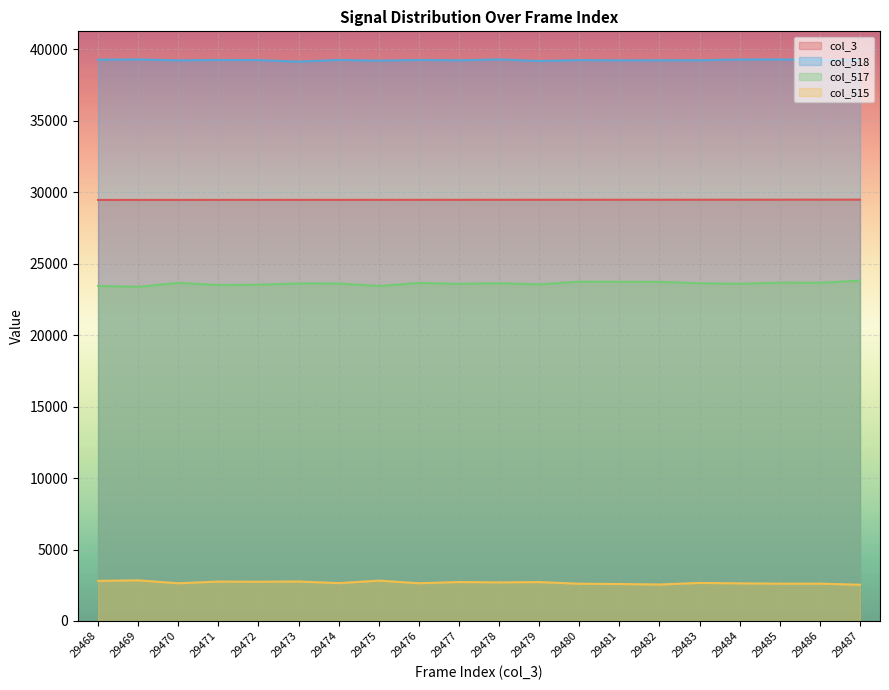

Which series has the widest spread of values?

col_517